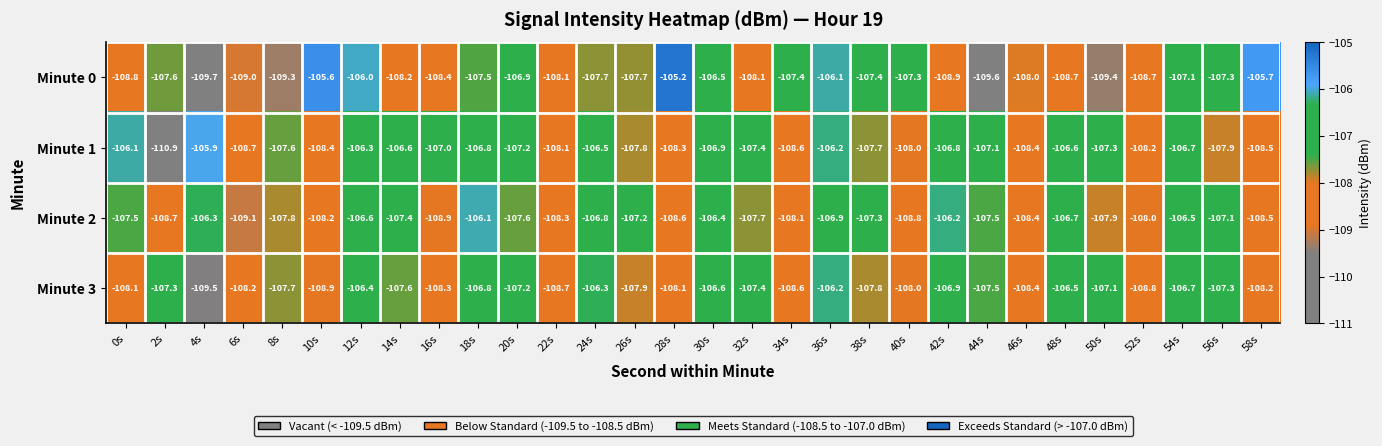

True or false: Minute 2 has a value of -108.3 at 22s.

True